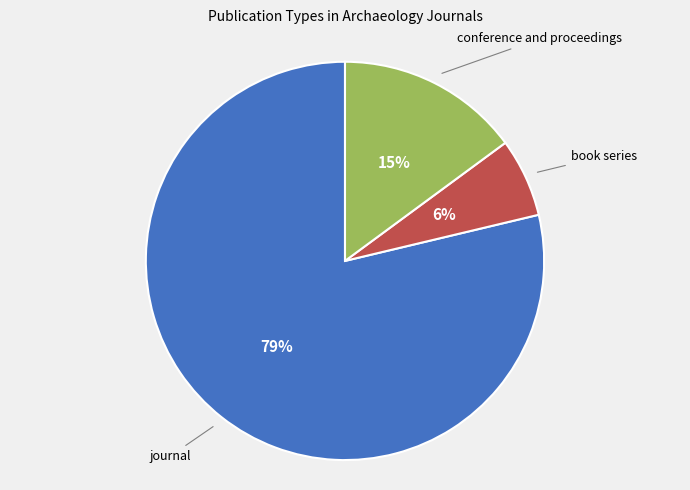

To the nearest percent, what is the average slice percentage?

33%